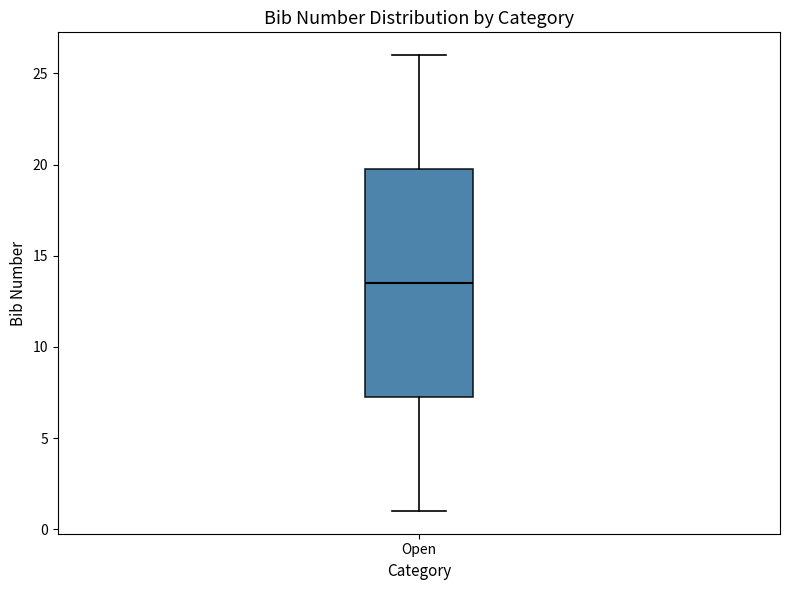

Read this box plot against the y-axis: the position of the median line, the range covered by the box, and the ends of both whiskers. The values are not printed on the chart, so give them approximately, as read against the axis.

median 13.5, box 7.5 to 20.0, whiskers 1.0 to 26.0